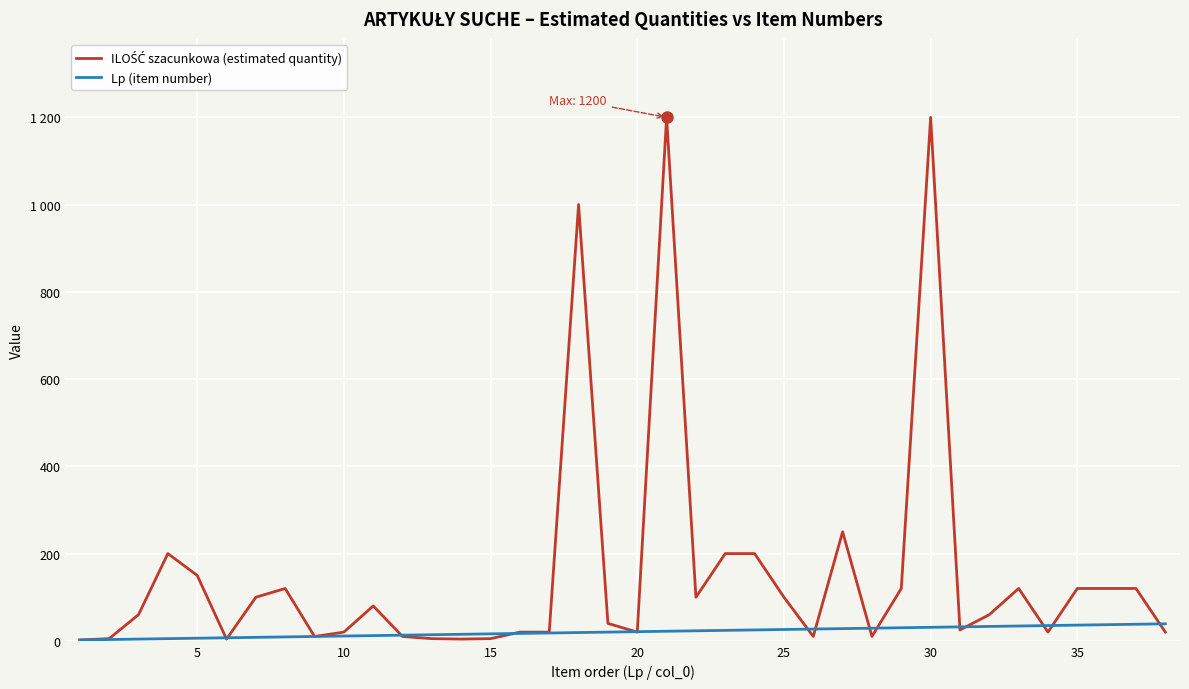

Does the chart have visible grid lines?

Yes